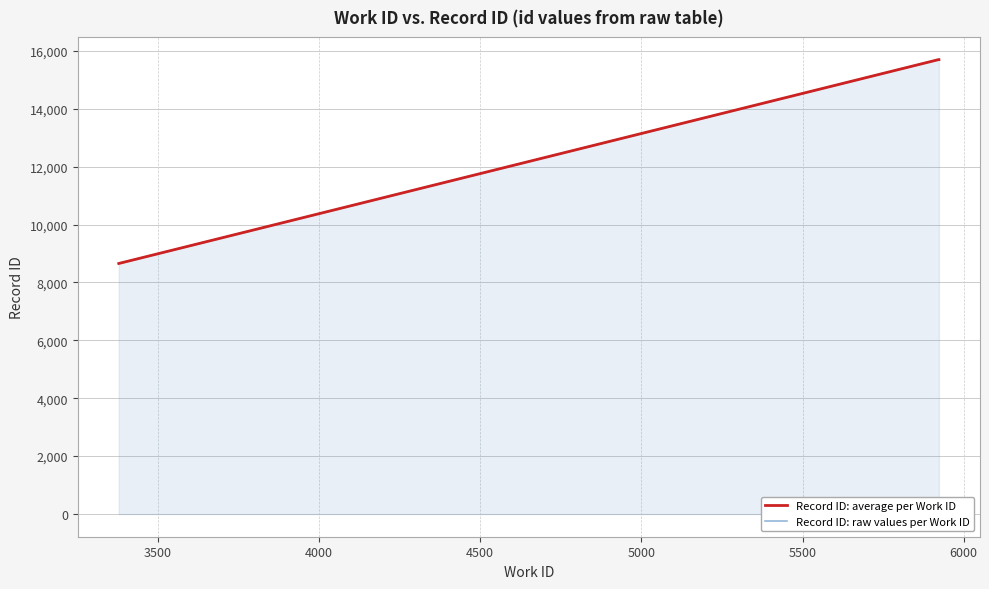

What is the ratio of the value at 5920 to the value at 5920?

1.0